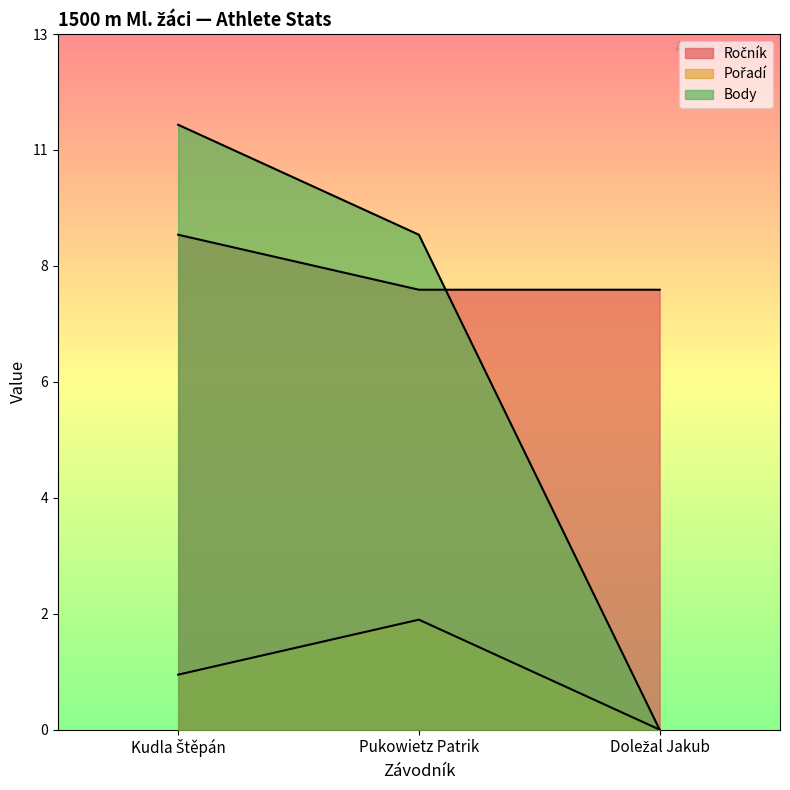

What is the difference between the maximum and minimum values in the Pořadí series?

2